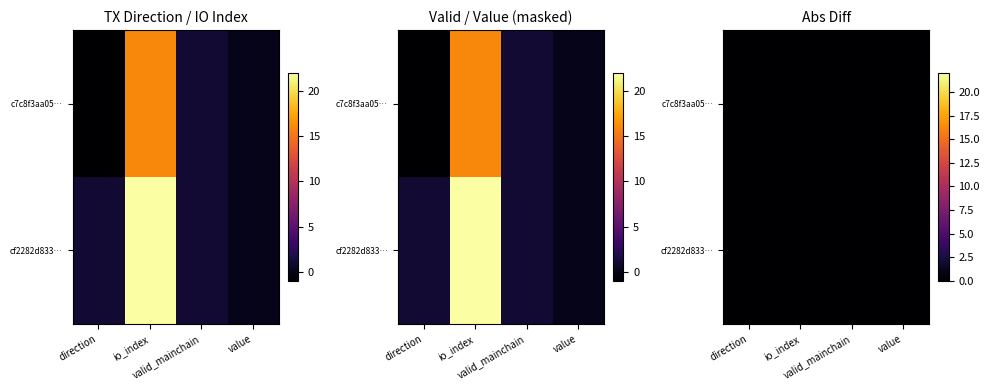

Which series has the widest spread of values?

cf2282d83394bbbea0de0bc4968e6cfba4c0b79